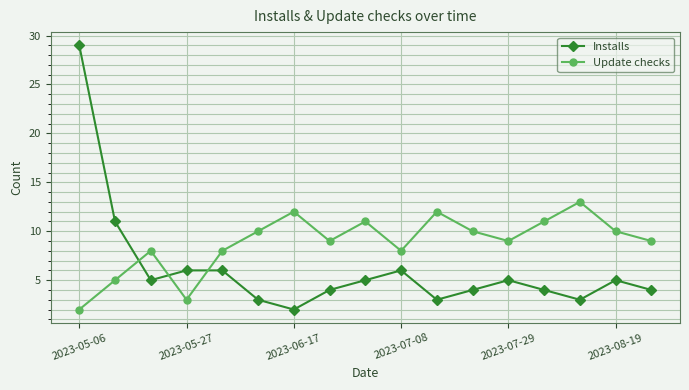

True or false: Update checks and Installs cross at least once.

True